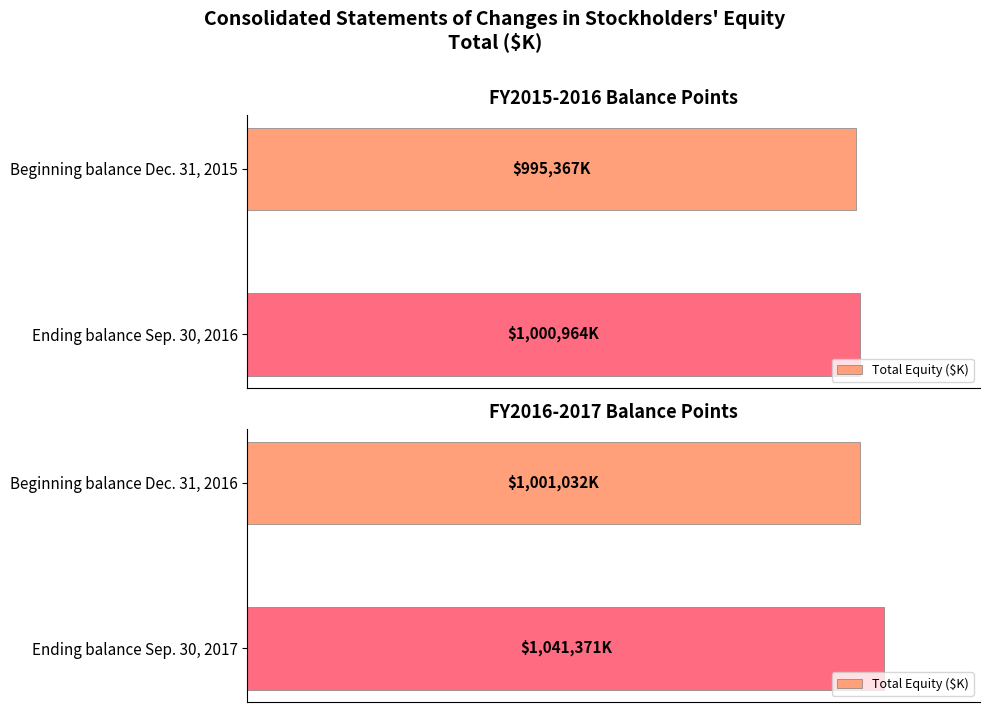

Is it true that the value at Beginning balance Dec. 31, 2016 is 370360?

False